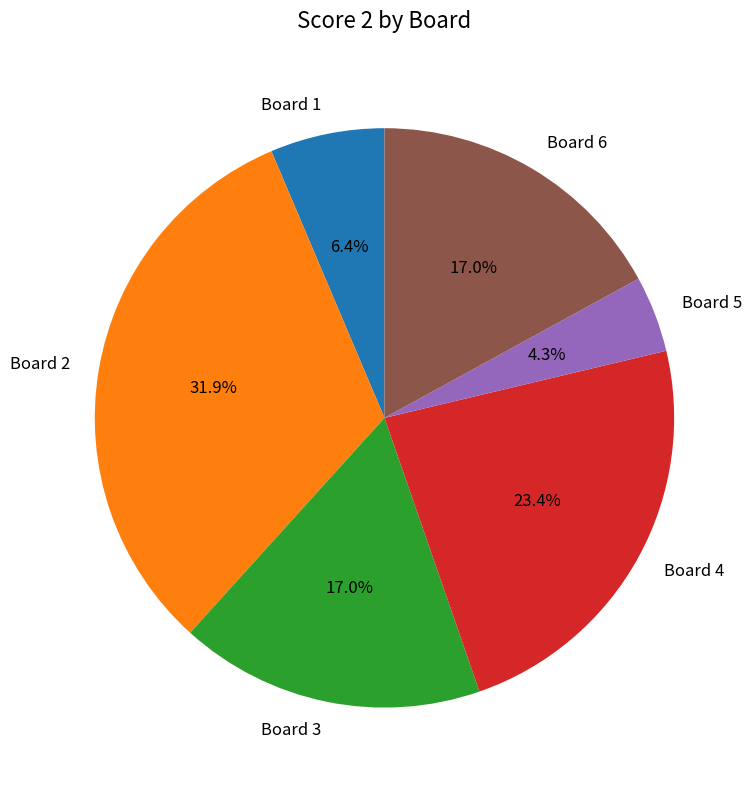

To the nearest percent, what percentage of the pie is Board 3?

17%